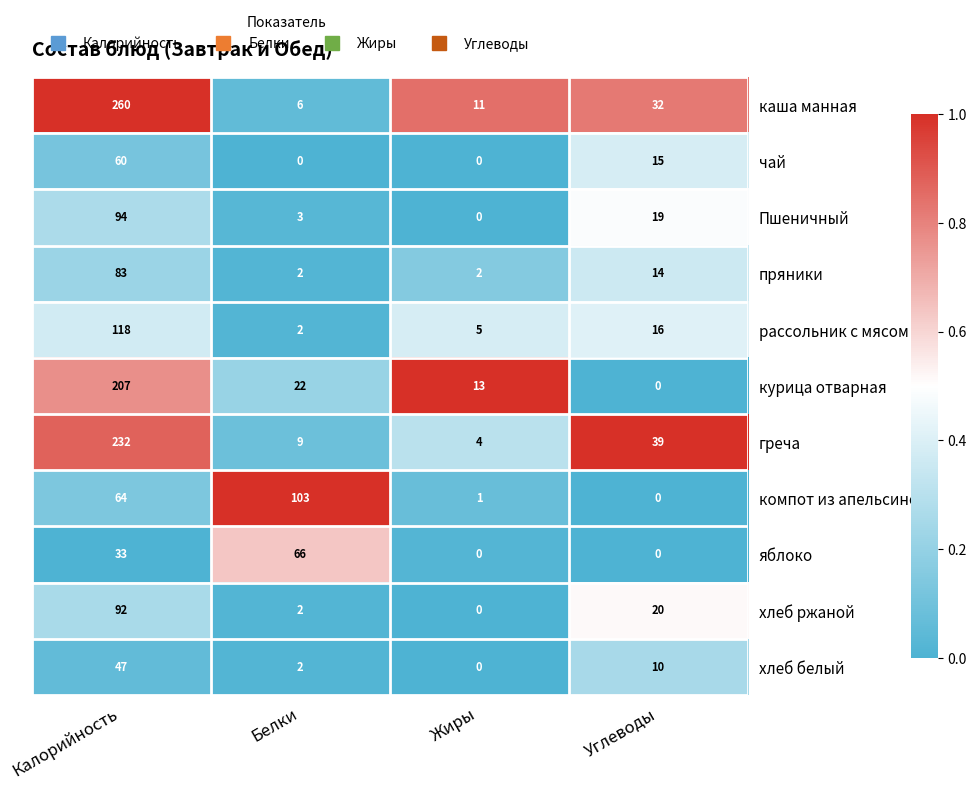

At how many categories does at least one series exceed 0?

4